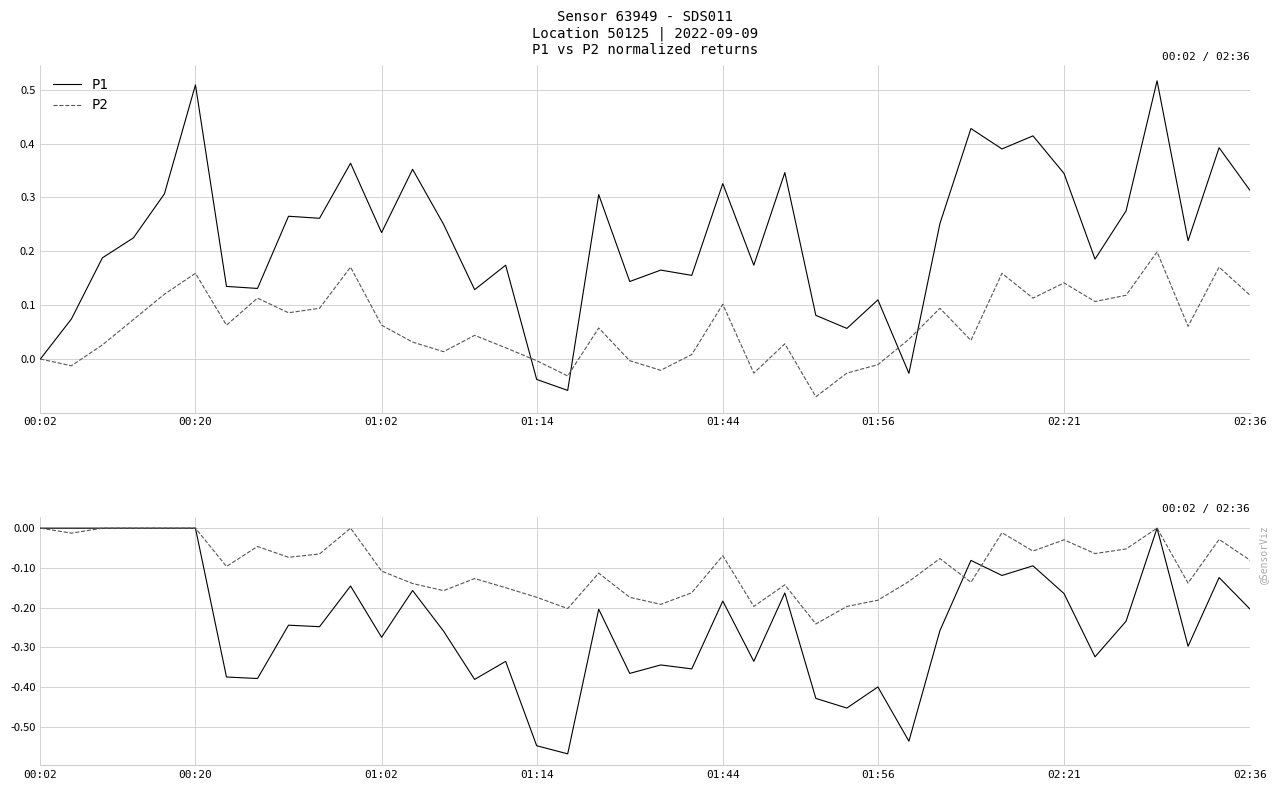

Where is P2 drawdown nearest to the value 0?

00:02